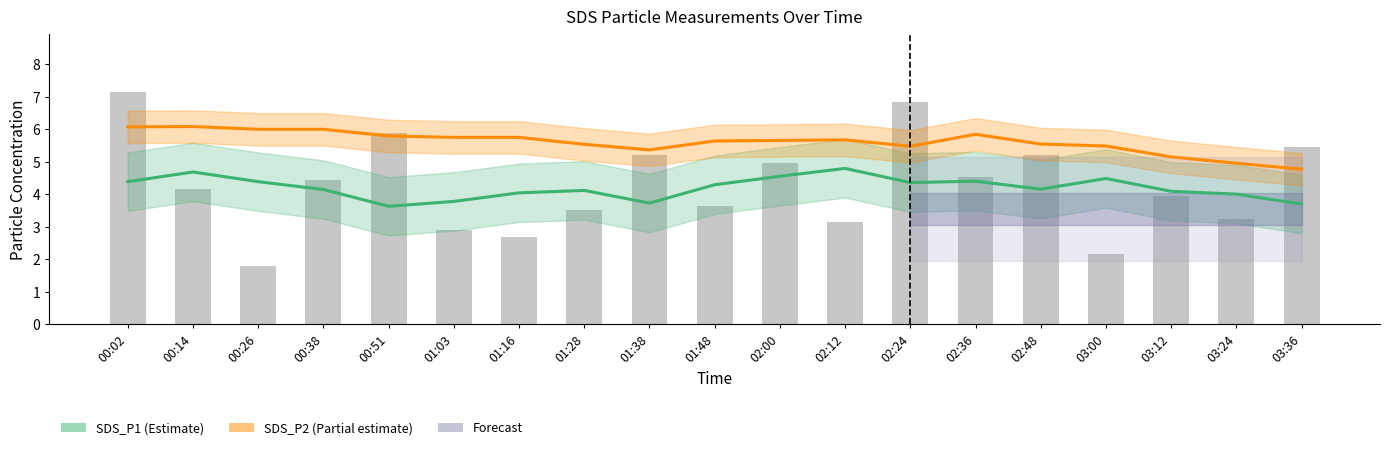

What is the difference between the maximum and second lowest values in the SDS_P2 trend series?

1.1